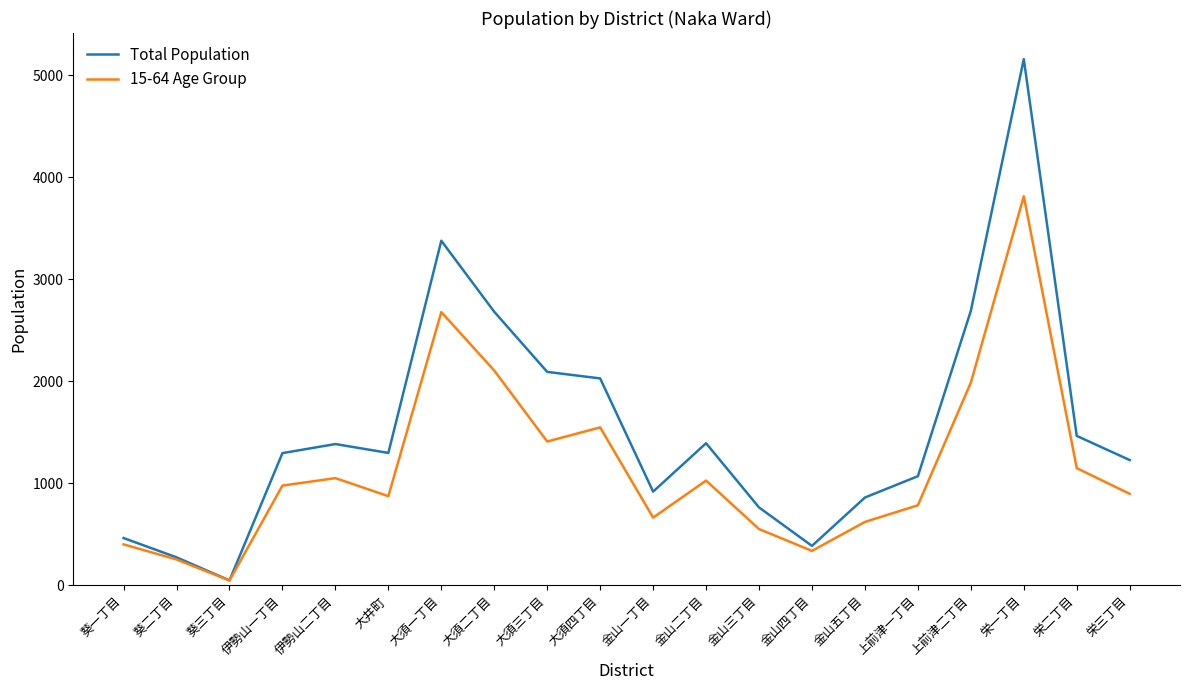

How many lines are shown in the chart?

2